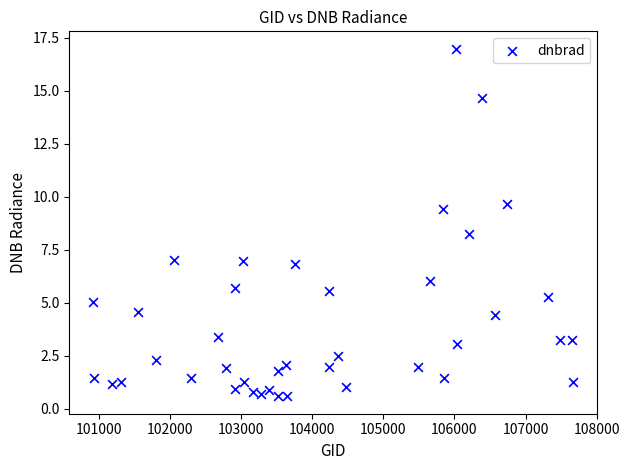

What is the range of Y values (max minus min)?

16.4